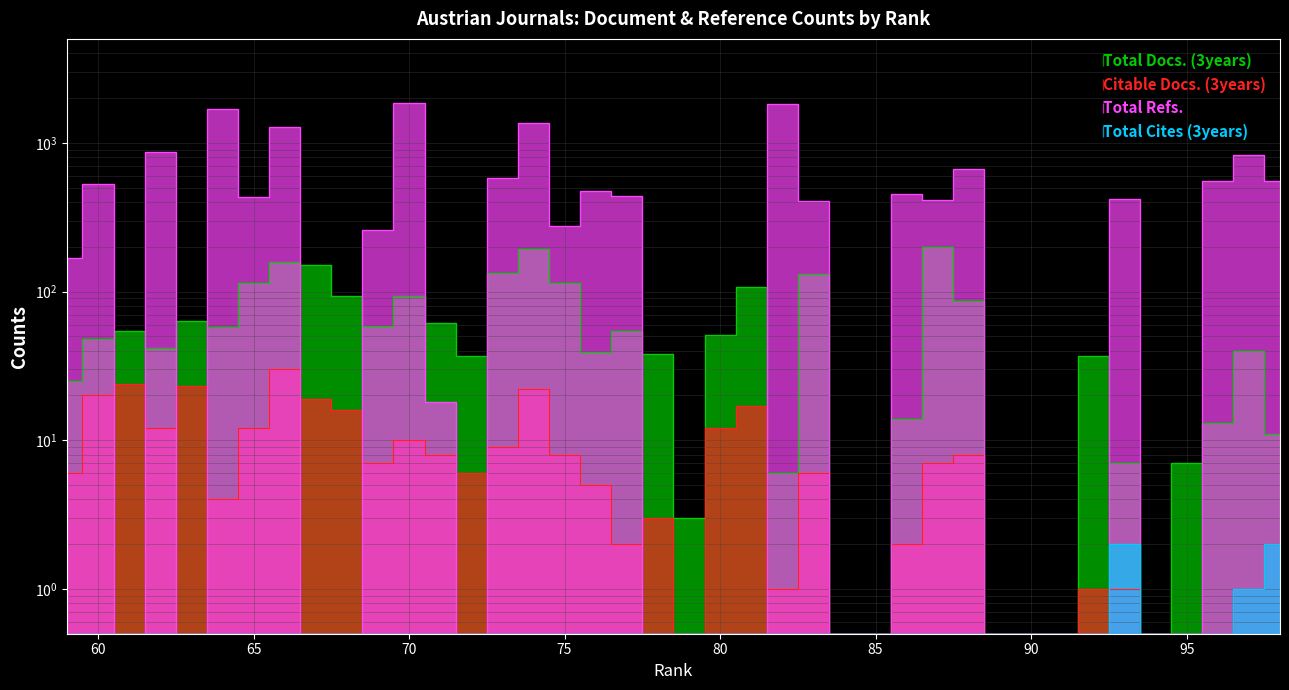

The value of Total Cites (3years) at 65 is 0.3. True or false?

False